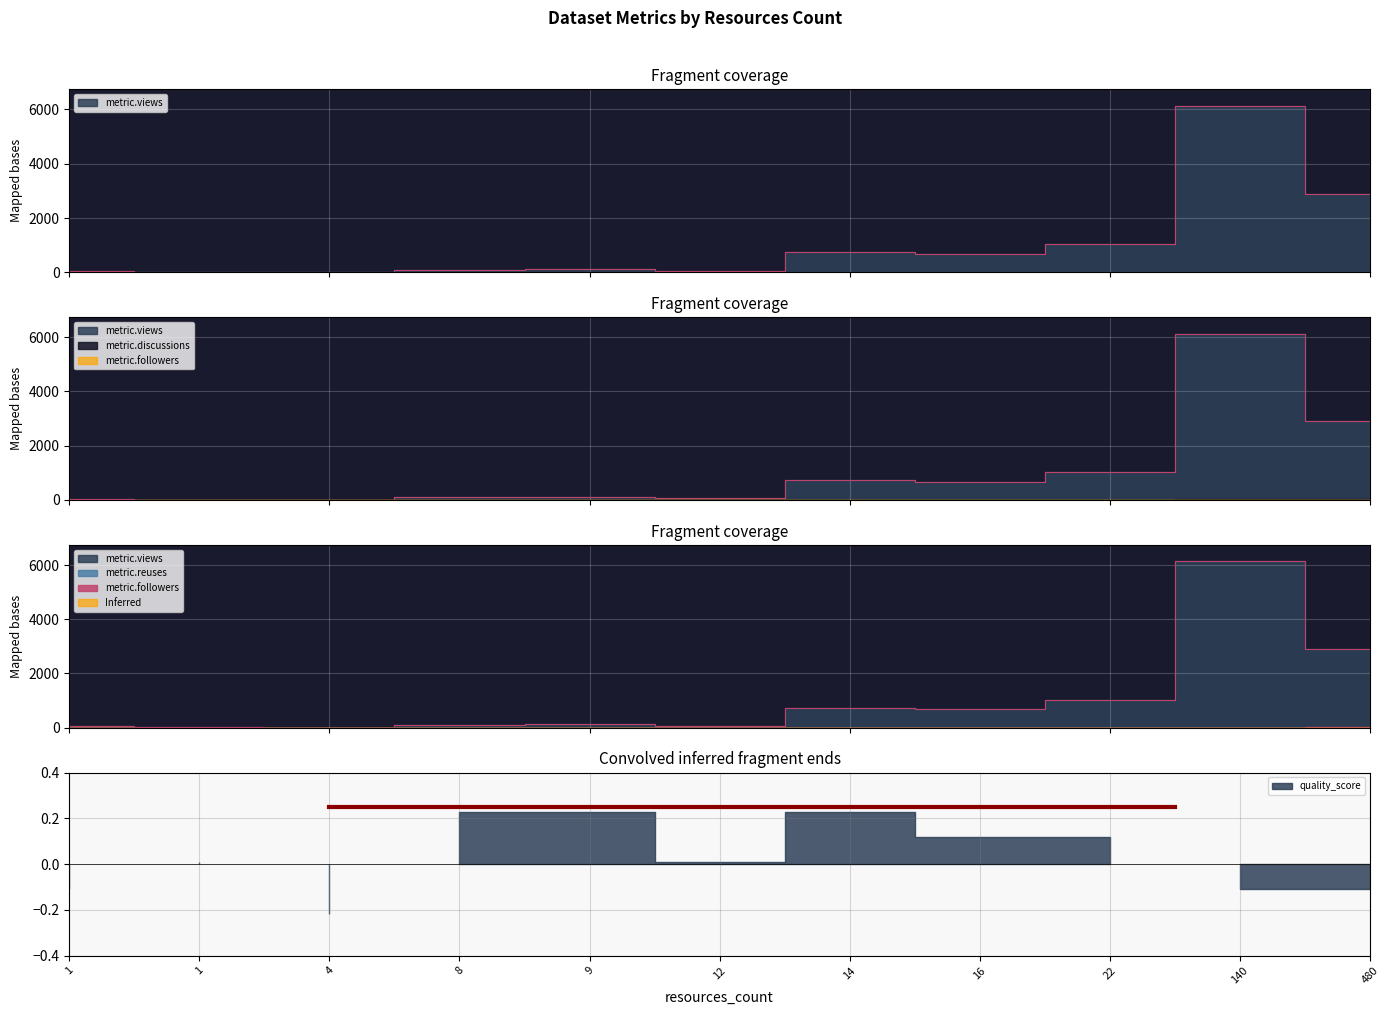

What is the difference between the second highest and second lowest values in the metric.discussions series?

27.0